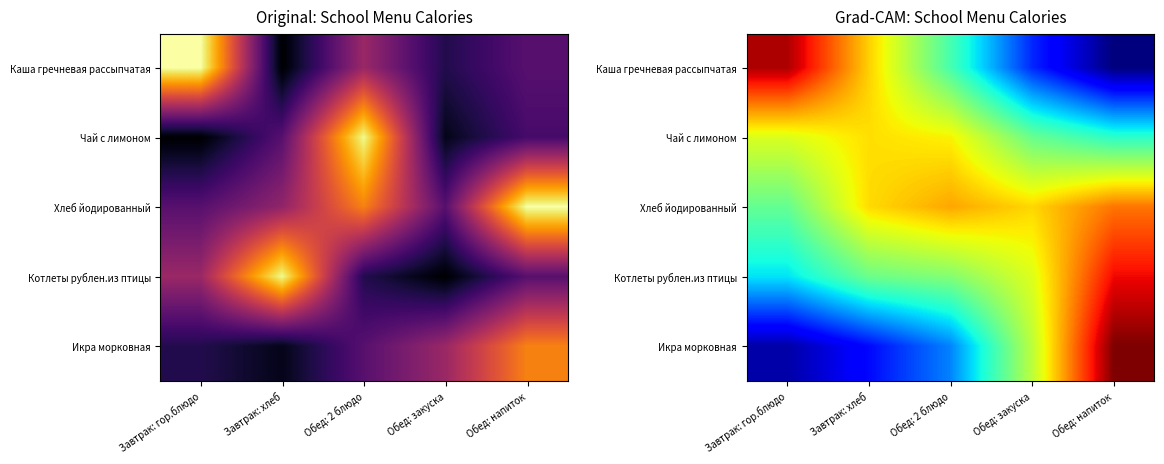

Count the number of data series in this chart.

5